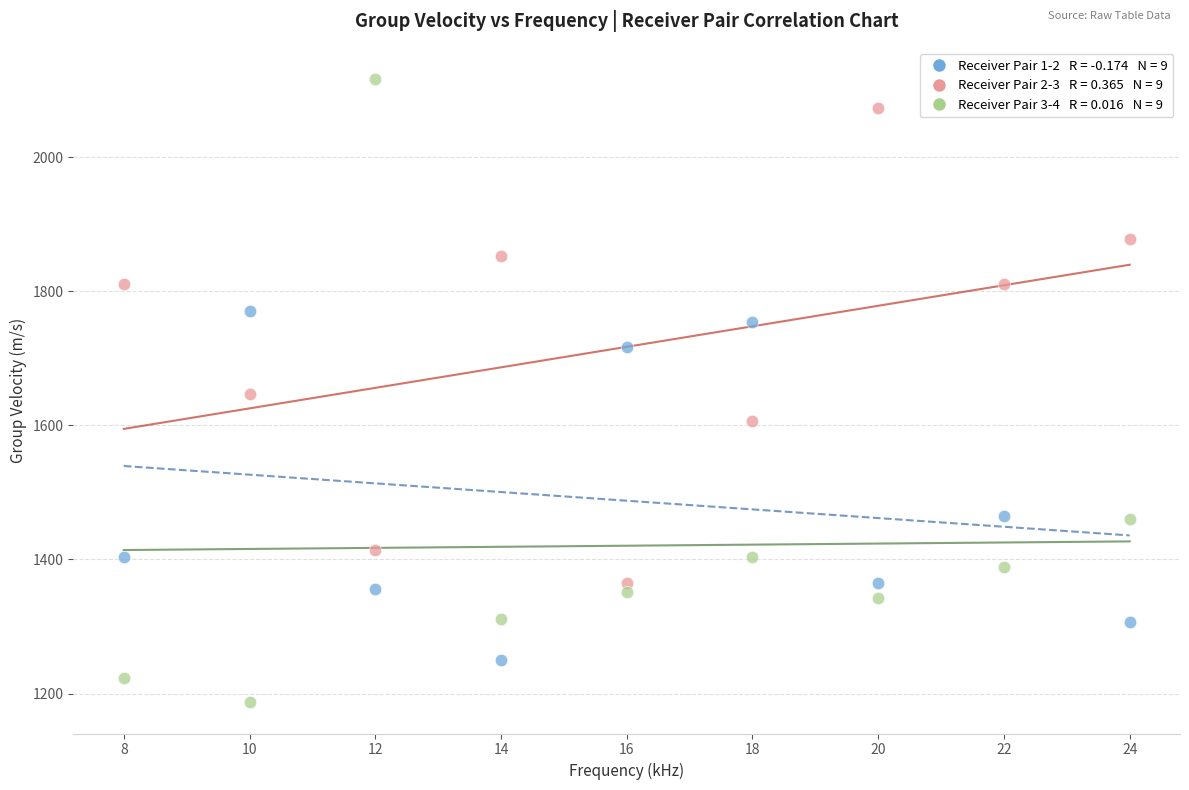

Across all data points, what is the range of X values (max minus min)?

16.0